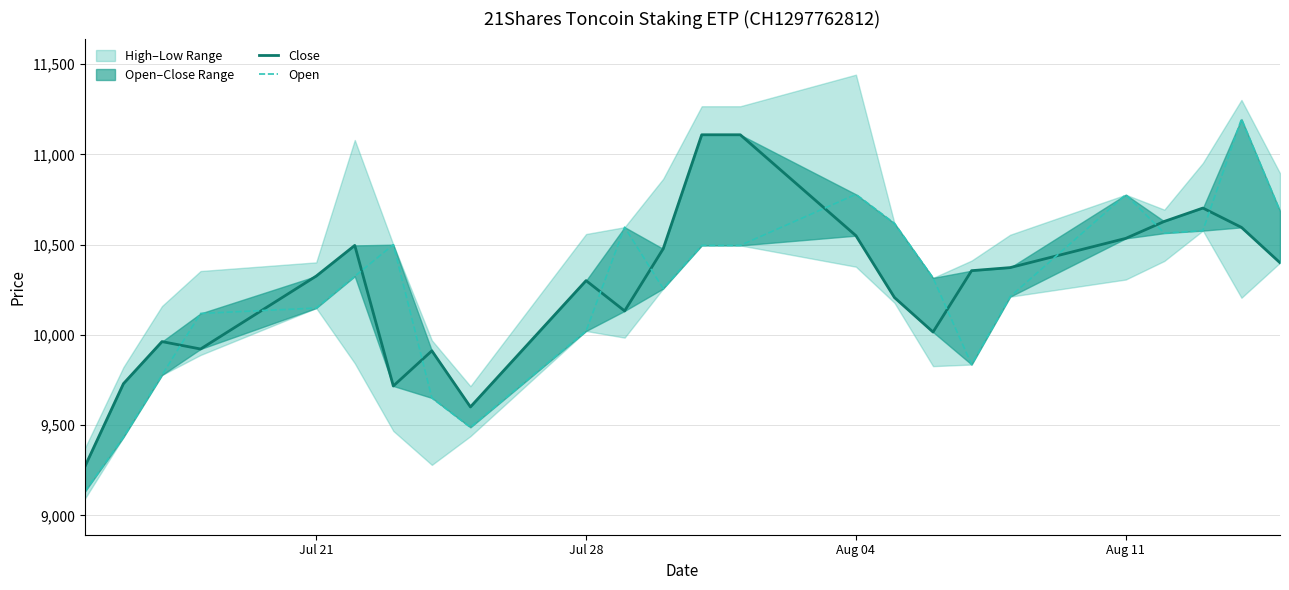

Which series has the largest total across all categories?

Close